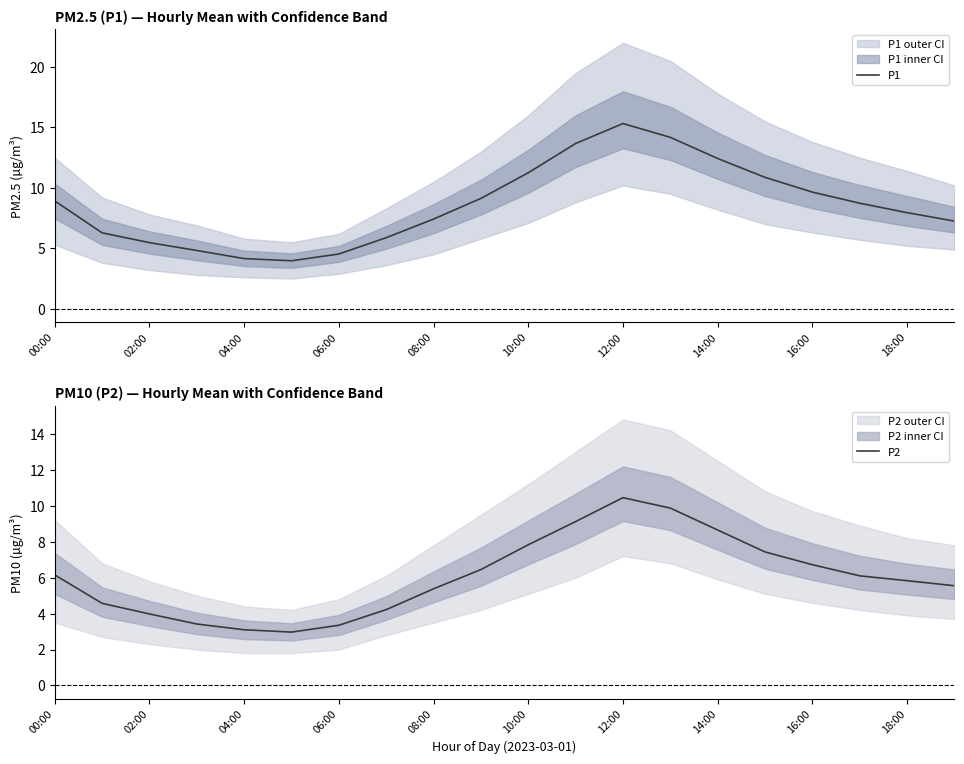

Is it true that P1 equals 7.1 at 13?

False